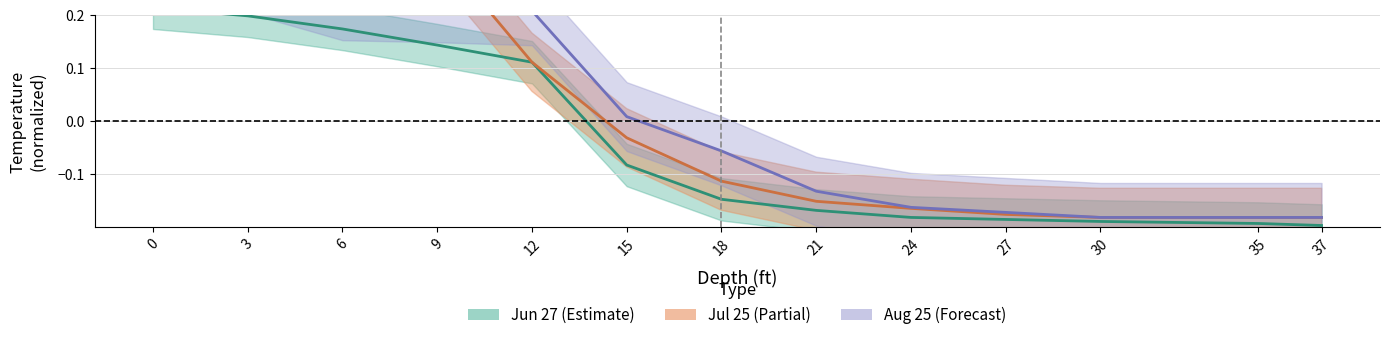

Reading left to right, transcribe all the data shown in this chart.

Jun 27: 0=0.2	3=0.2	6=0.2	9=0.1	12=0.1	15=-0.1	18=-0.1	21=-0.2	24=-0.2	27=-0.2	30=-0.2	35=-0.2	37=-0.2
Jul 25: 0=0.4	3=0.4	6=0.3	9=0.3	12=0.1	15=-0.0	18=-0.1	21=-0.2	24=-0.2	27=-0.2	30=-0.2	35=-0.2	37=-0.2
Aug 25: 0=0.3	3=0.3	6=0.2	9=0.2	12=0.2	15=0.0	18=-0.1	21=-0.1	24=-0.2	27=-0.2	30=-0.2	35=-0.2	37=-0.2